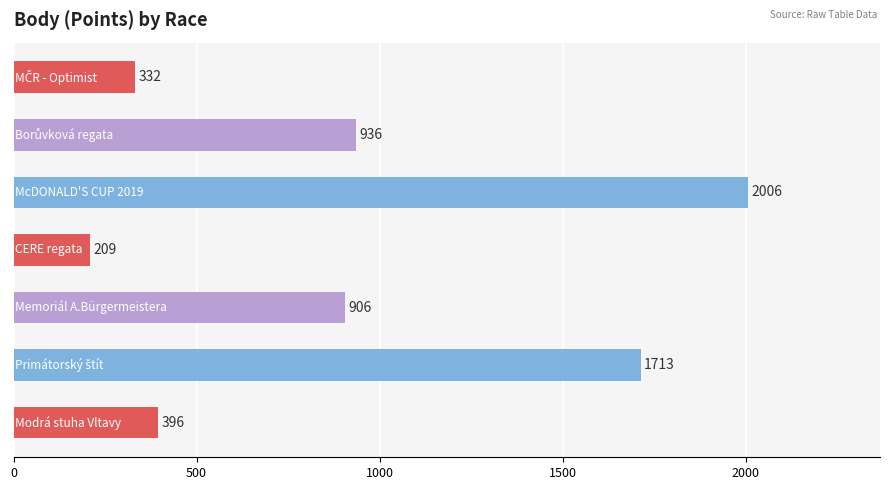

What is the difference between the second highest and second lowest values?

1381